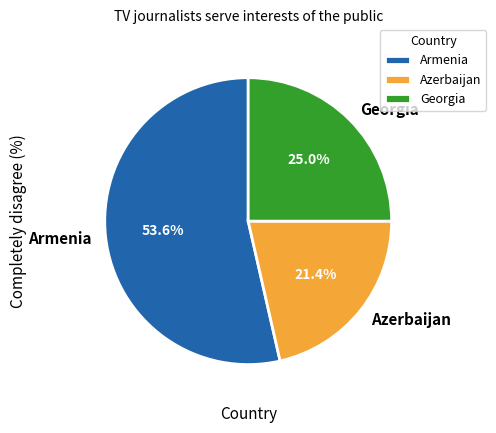

Combined, what portion of the pie is Azerbaijan and Georgia?

46.4%